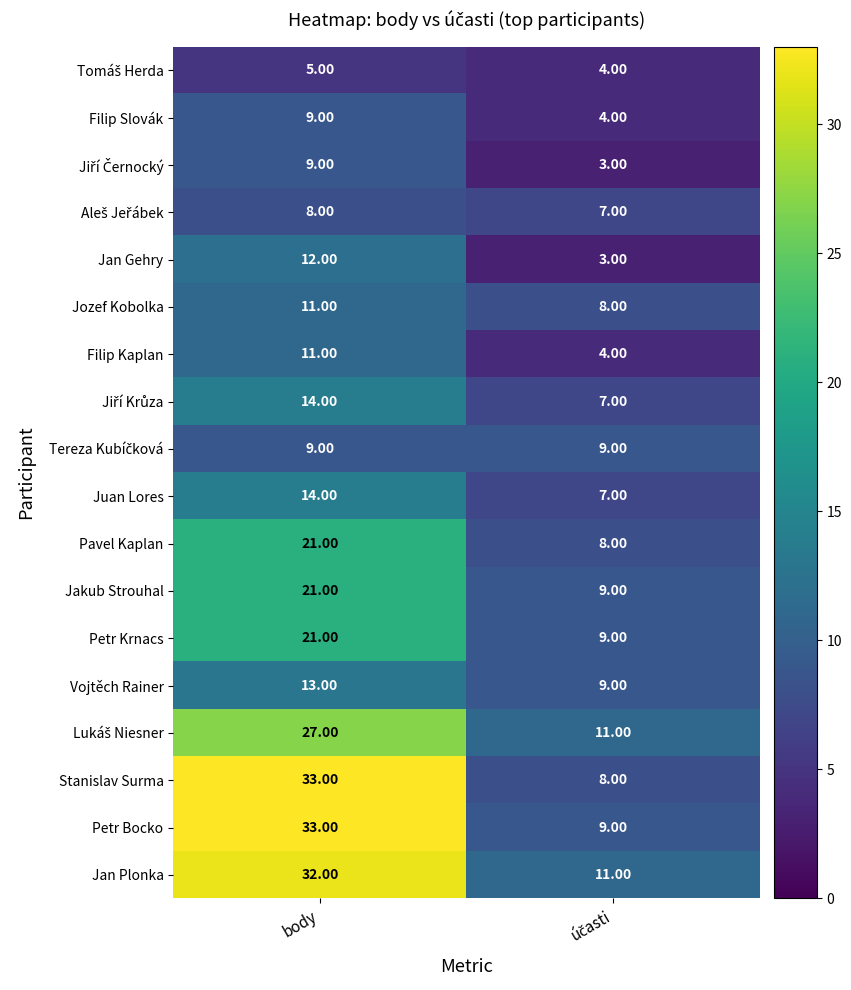

Which series has the widest spread of values?

Stanislav Surma